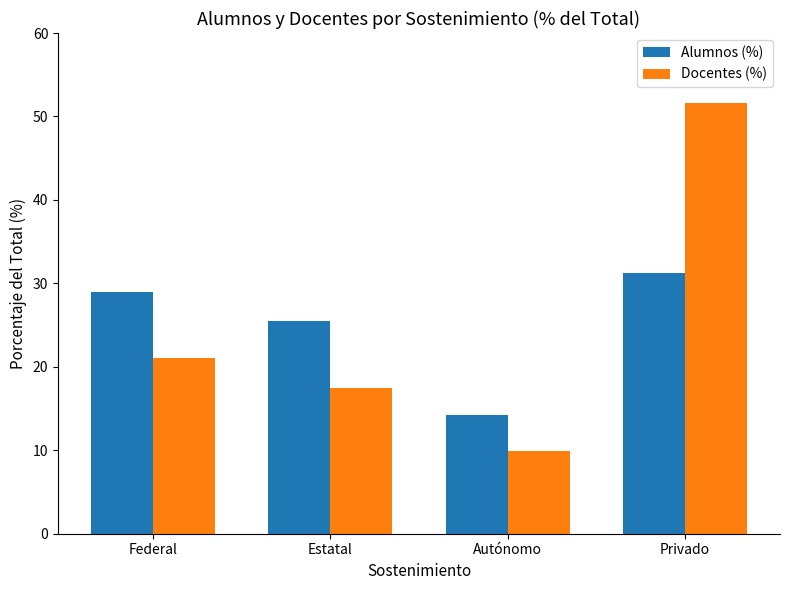

What is the total value across all series at Federal?

50.1